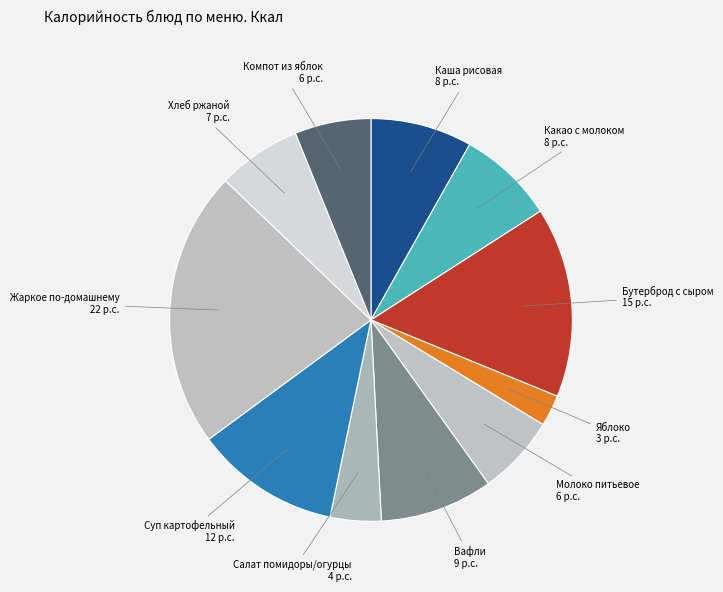

Does Салат помидоры/огурцы represent more than half of the total?

No